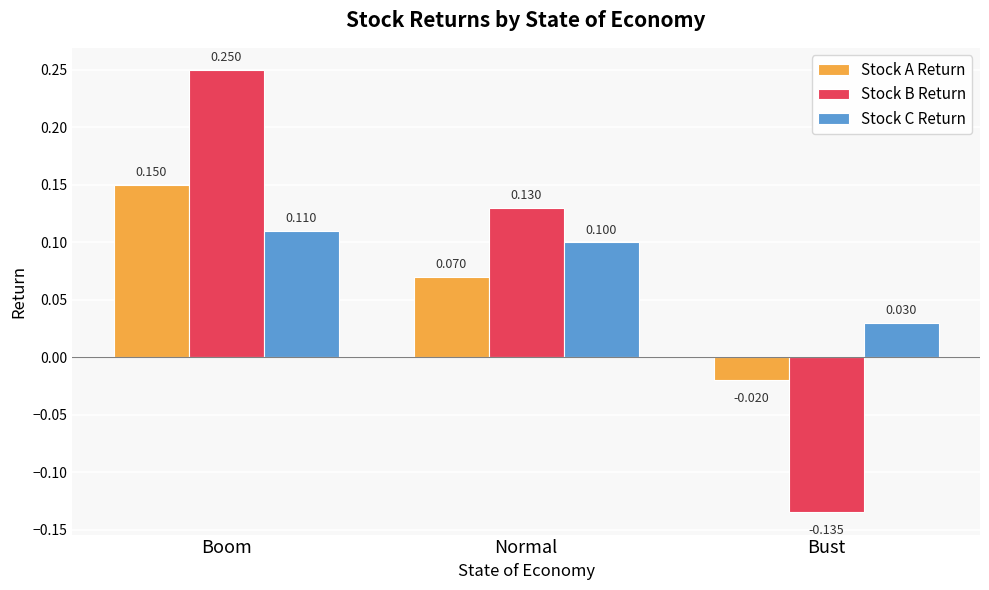

At which label is Stock A Return closest to 0?

Bust